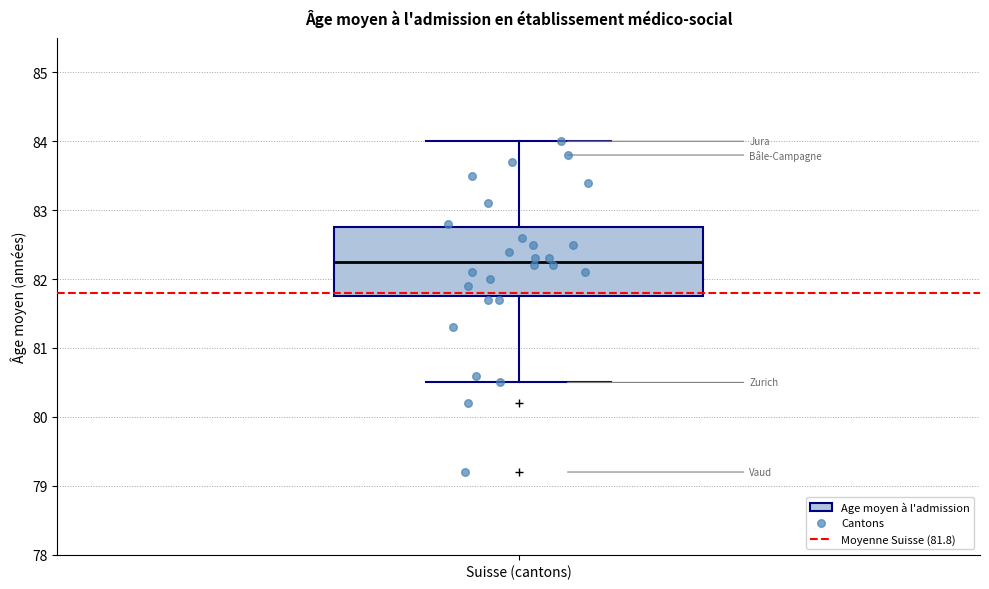

Transcribe this box plot: give where the median line is, the range the box spans, and where the two whiskers end, as read against the y-axis. The values are not printed on the chart, so give them approximately, as read against the axis.

median 82.3, box 81.8 to 82.8, whiskers 80.5 to 84.0